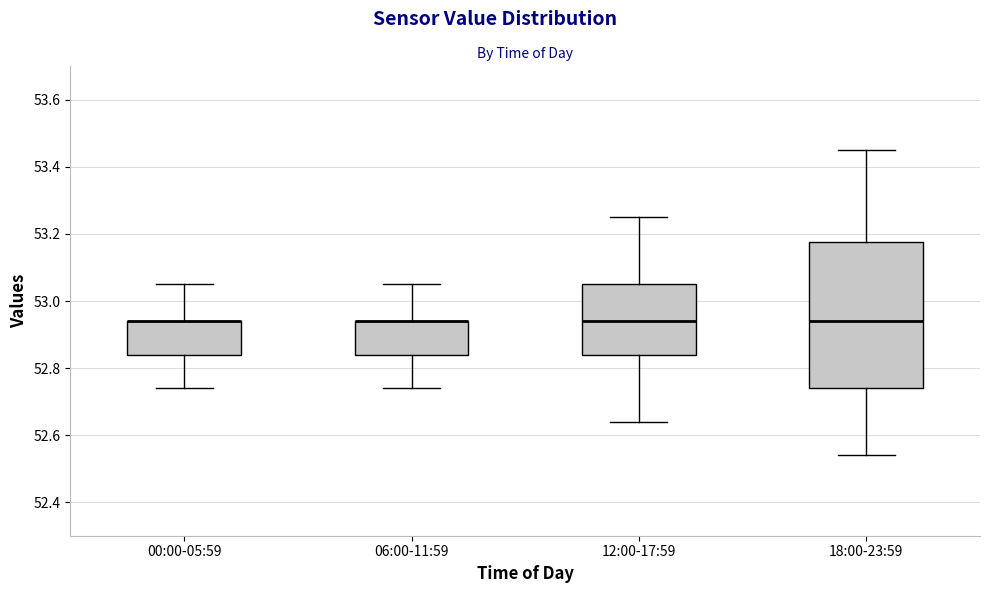

Which box is the tallest, from its lower edge to its upper edge?

18:00-23:59